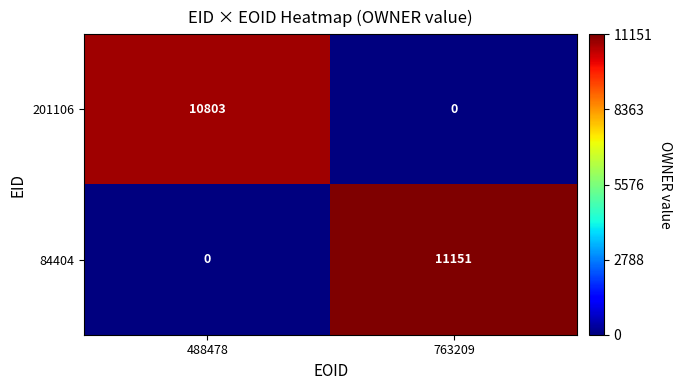

Reading left to right, what are all the values shown in this chart?

201106: 488478=10803	763209=0
84404: 488478=0	763209=11151